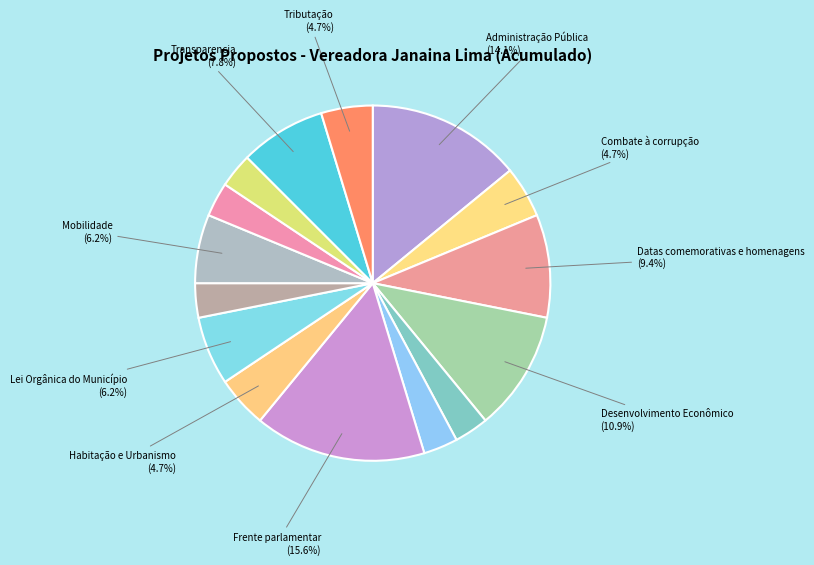

How many slices are in this pie chart?

15